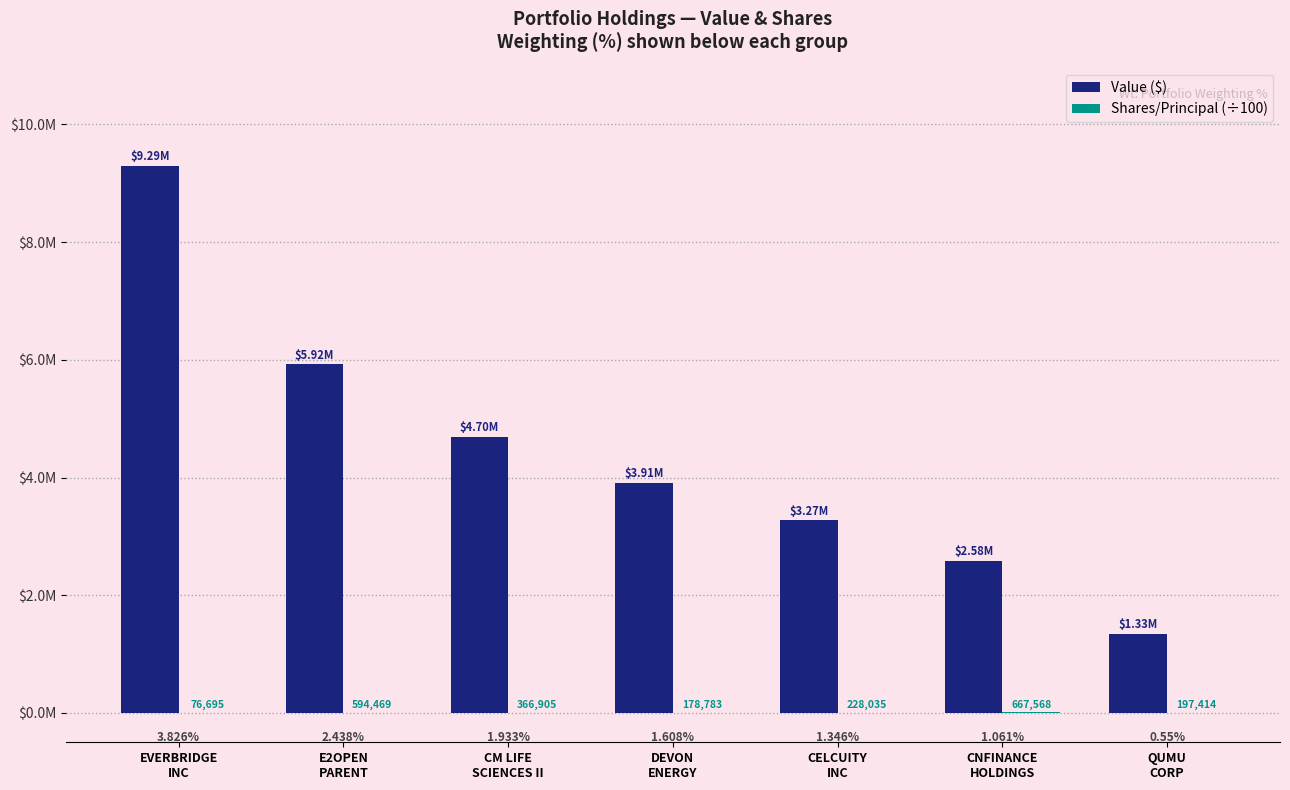

Reading left to right, transcribe all the data shown in this chart.

Value ($): EVERBRIDGE
INC=9294000.0	E2OPEN
PARENT=5921000.0	CM LIFE
SCIENCES II=4696000.0	DEVON
ENERGY=3906000.0	CELCUITY
INC=3270000.0	CNFINANCE
HOLDINGS=2577000.0	QUMU
CORP=1335000.0
Shares/Principal (÷100): EVERBRIDGE
INC=767.0	E2OPEN
PARENT=5944.7	CM LIFE
SCIENCES II=3669.1	DEVON
ENERGY=1787.8	CELCUITY
INC=2280.3	CNFINANCE
HOLDINGS=6675.7	QUMU
CORP=1974.1